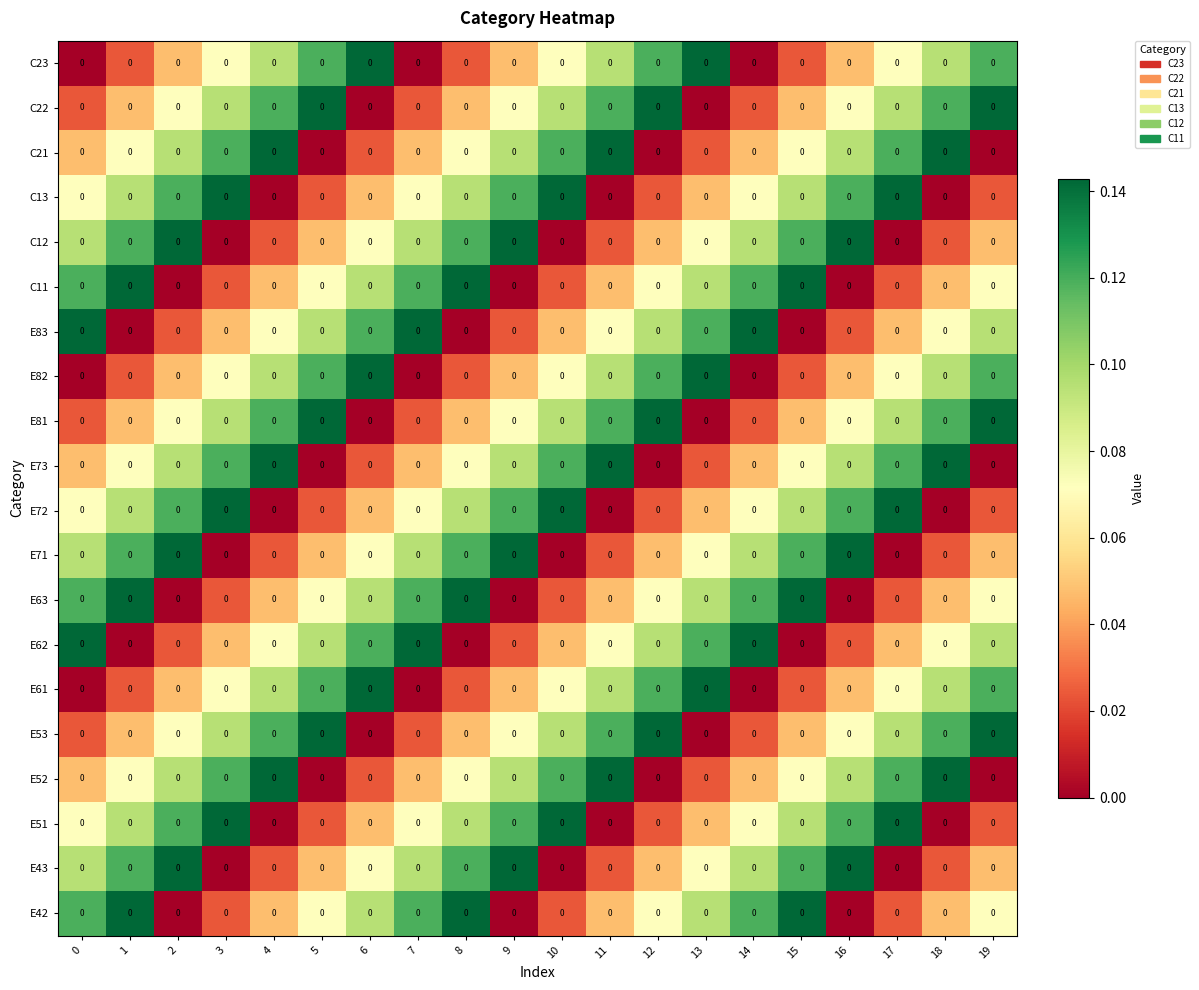

At which category is the sum across all series the highest?

1